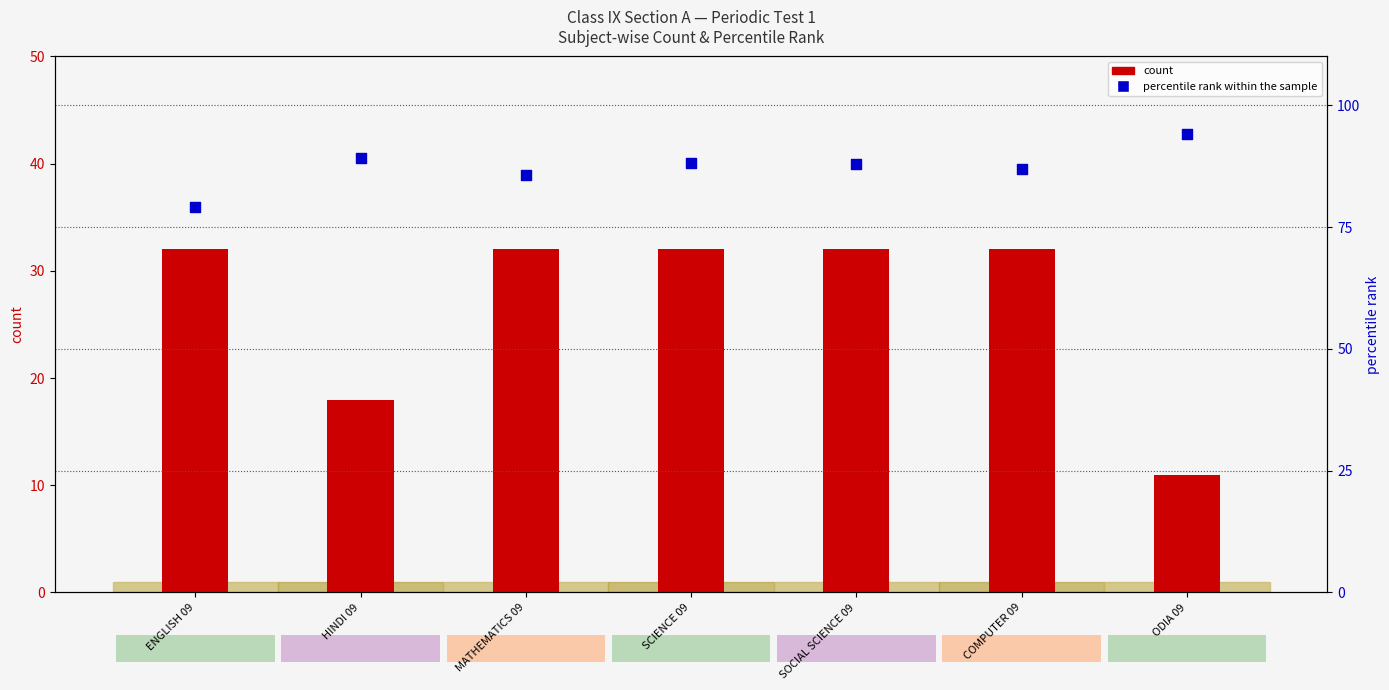

Which series reaches the maximum Y coordinate?

percentile rank within the sample